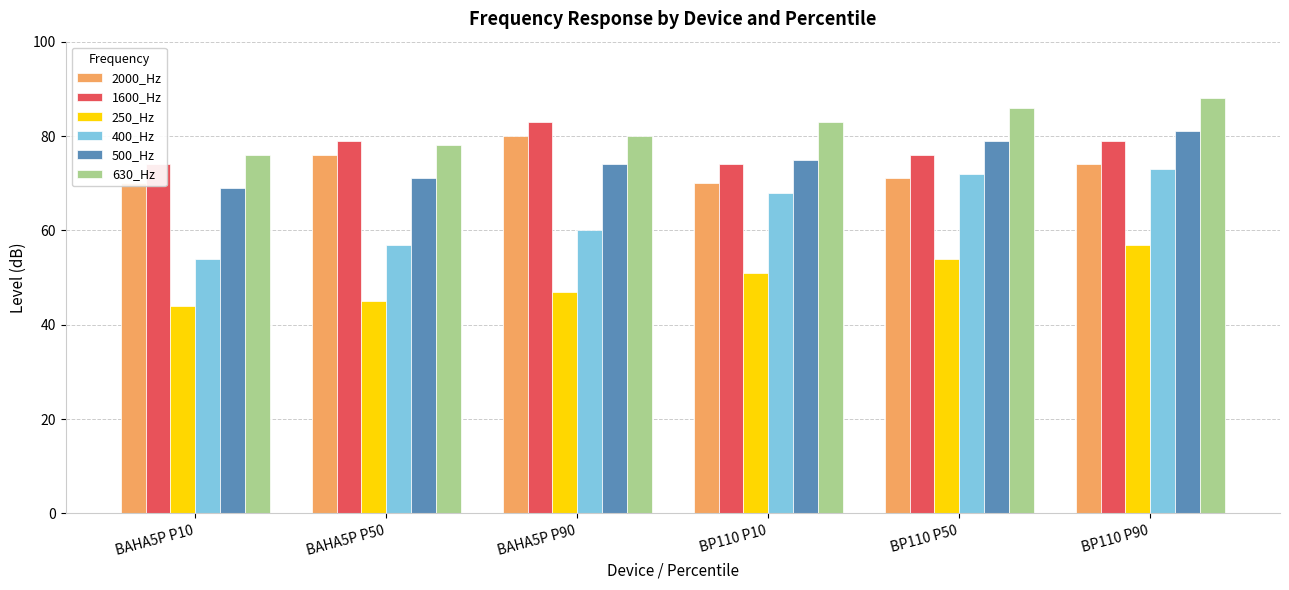

True or false: 400_Hz has a value of 76 at BAHA5P P50.

False